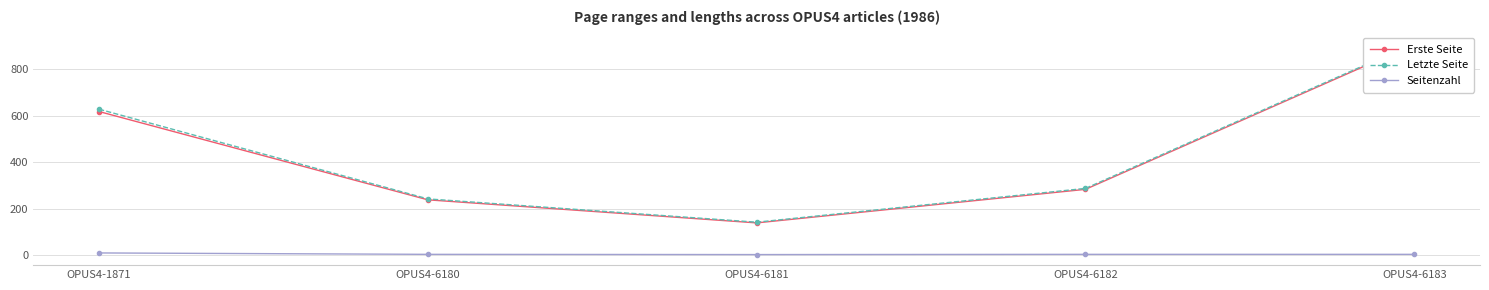

What is the value of the Seitenzahl point at the 2nd from the left?

4